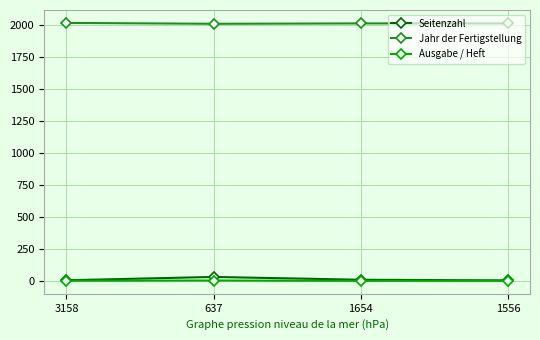

Is the value of Seitenzahl at 1556 greater than the value of Jahr der Fertigstellung at 3158?

No